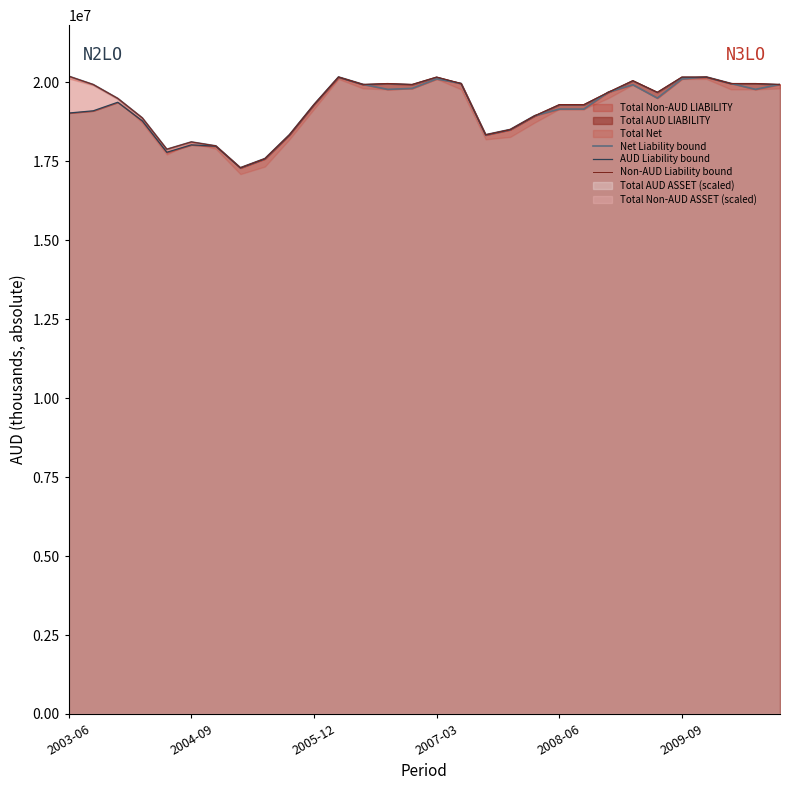

What is the highest value of the Net Liability bound series?

20196967